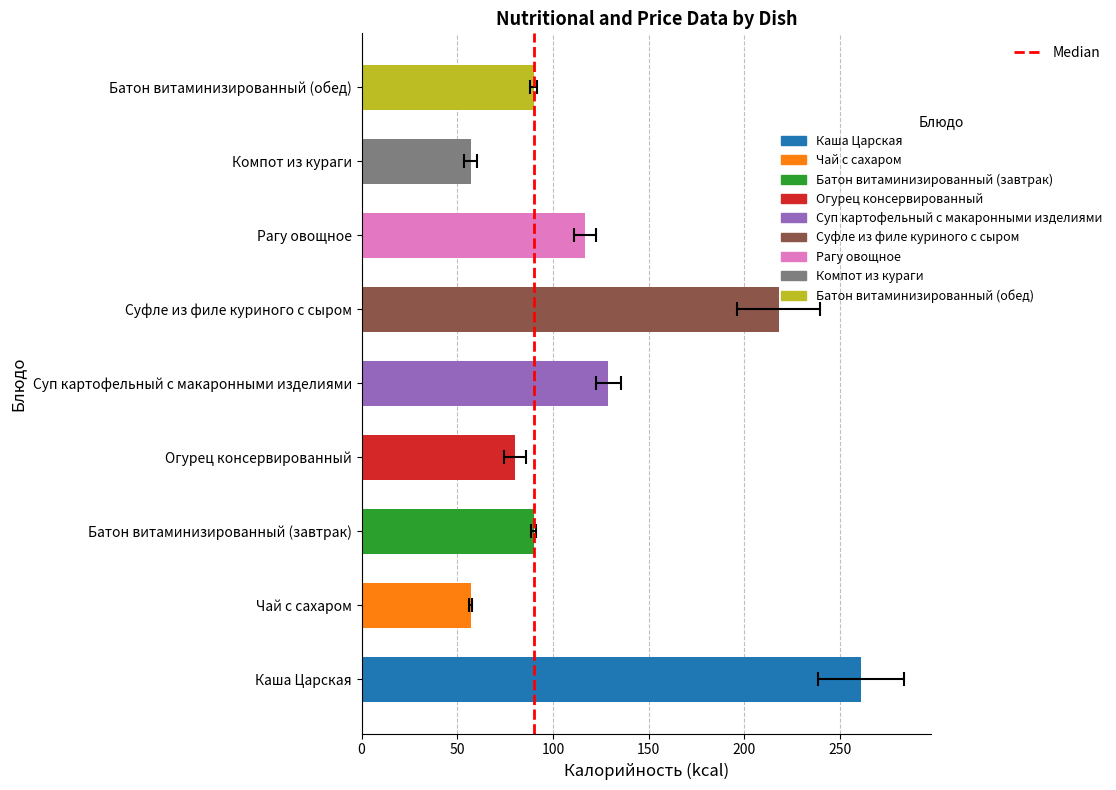

What is the change in value from 0 to 50?

+1